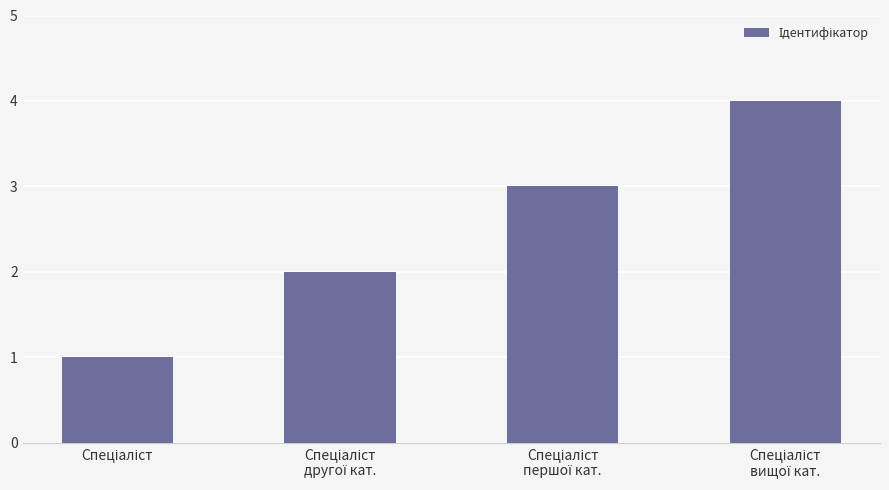

What is the sum of all values?

10